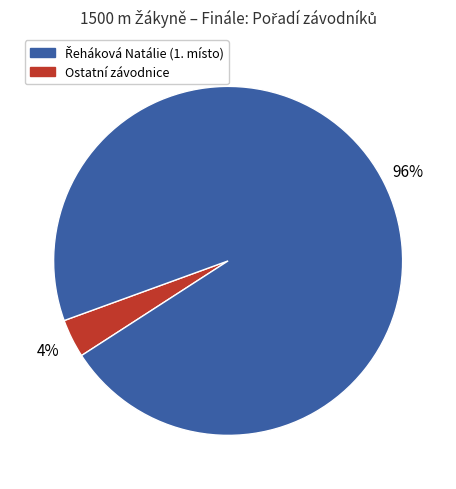

How many segments does this pie chart have?

2